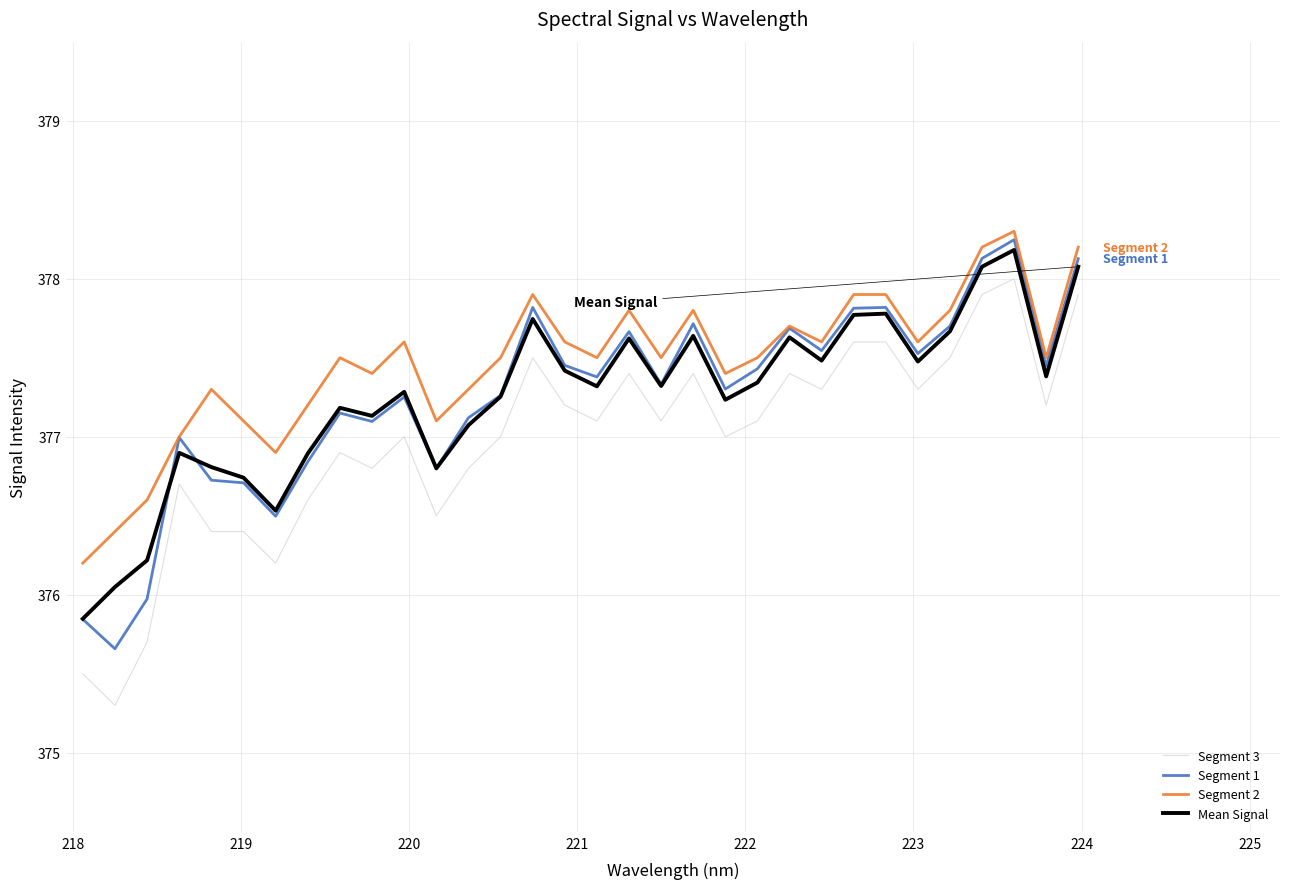

Which series has the largest range (max minus min)?

Segment 3